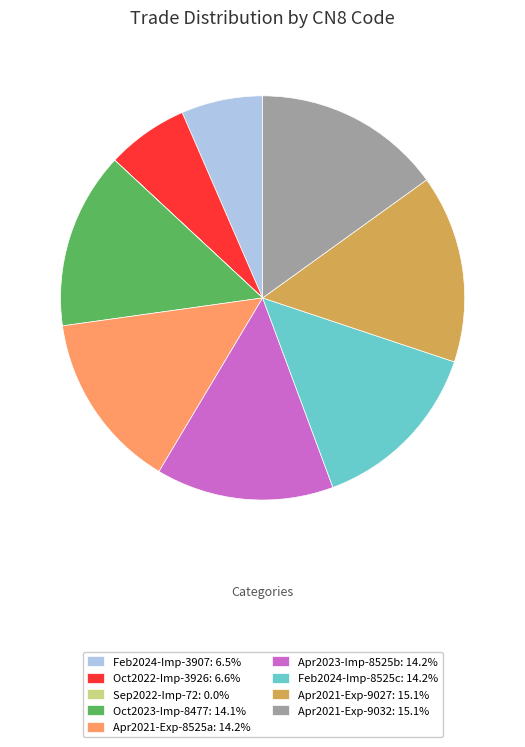

Approximately how many times larger is the value at Oct2023-Imp-8477: 14.1% compared to Apr2023-Imp-8525b: 14.2%?

1.0